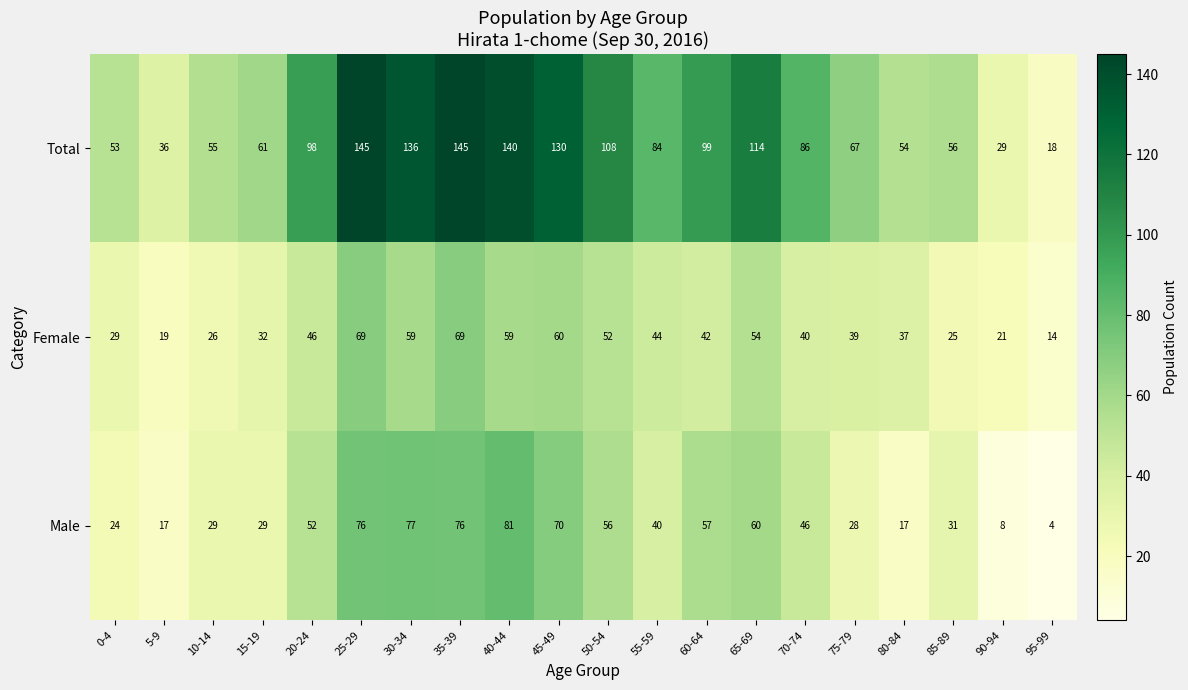

What value does the Male series have at 95-99?

4